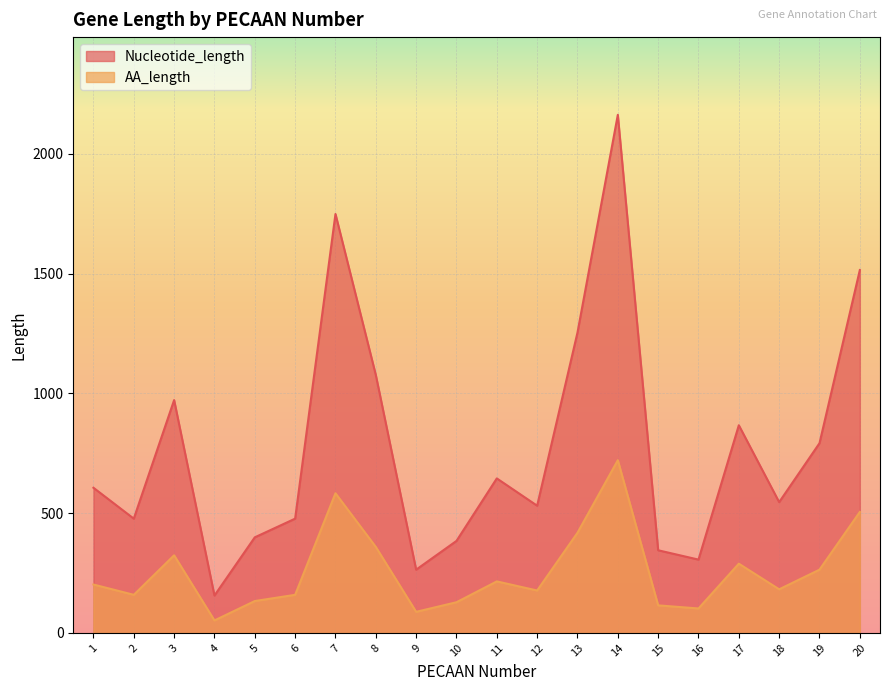

Reading right to left, transcribe all the data shown in this chart.

Nucleotide_length: 20=1515	19=792	18=546	17=867	16=306	15=345	14=2163	13=1254	12=531	11=645	10=384	9=264	8=1077	7=1749	6=477	5=399	4=156	3=972	2=477	1=606
AA_length: 20=505	19=264	18=182	17=289	16=102	15=115	14=721	13=418	12=177	11=215	10=128	9=88	8=359	7=583	6=159	5=133	4=52	3=324	2=159	1=202